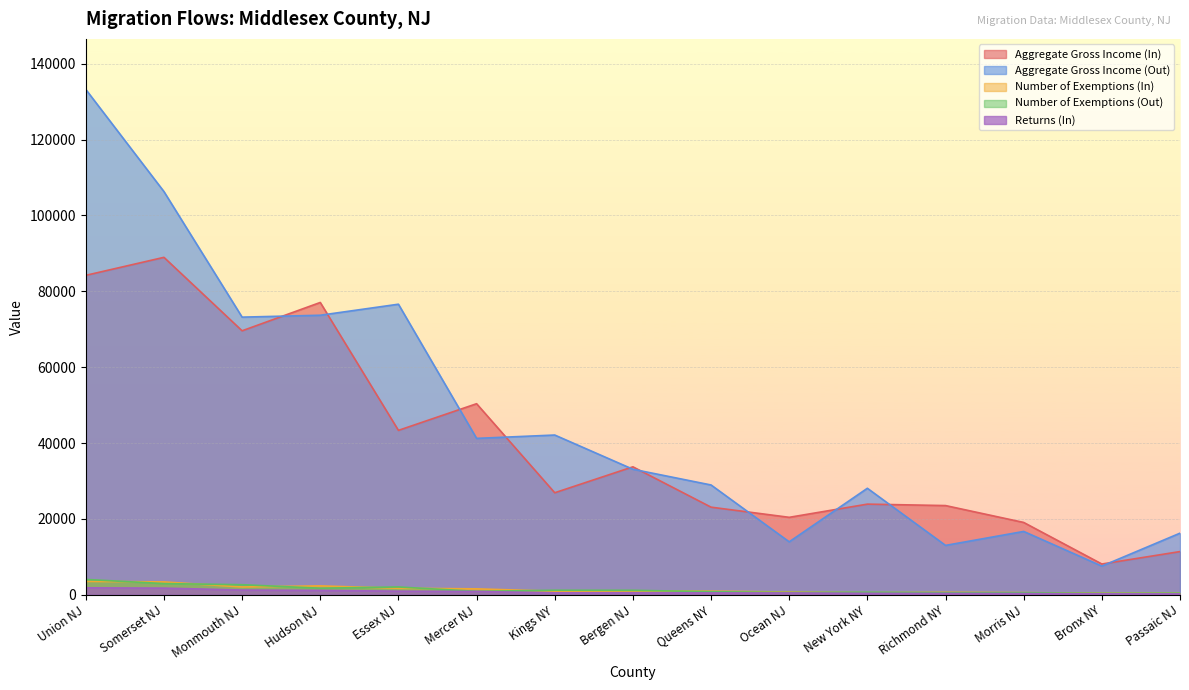

True or false: Aggregate Gross Income (Out) and Number of Exemptions (Out) cross at least once.

False